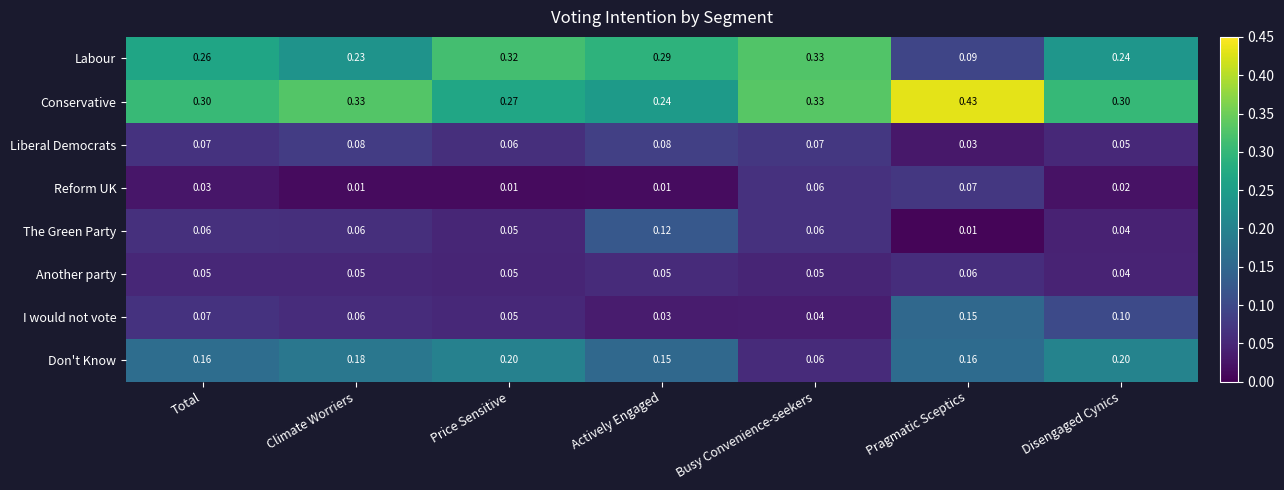

How many distinct data groups are displayed?

8